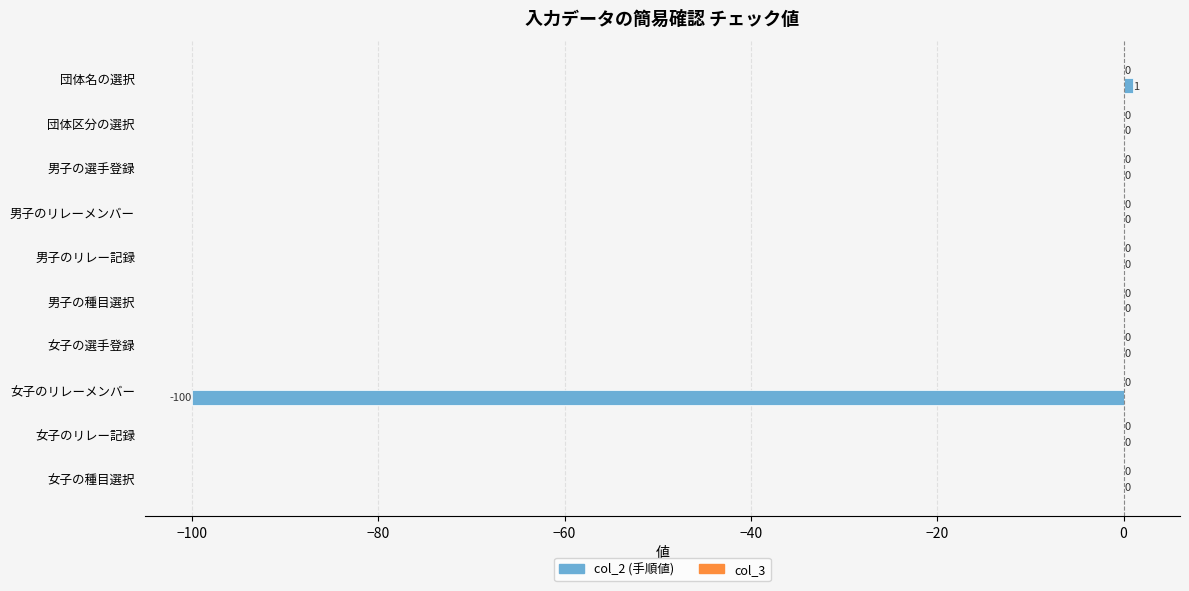

Is it true that the value at 女子のリレーメンバー is -130?

False